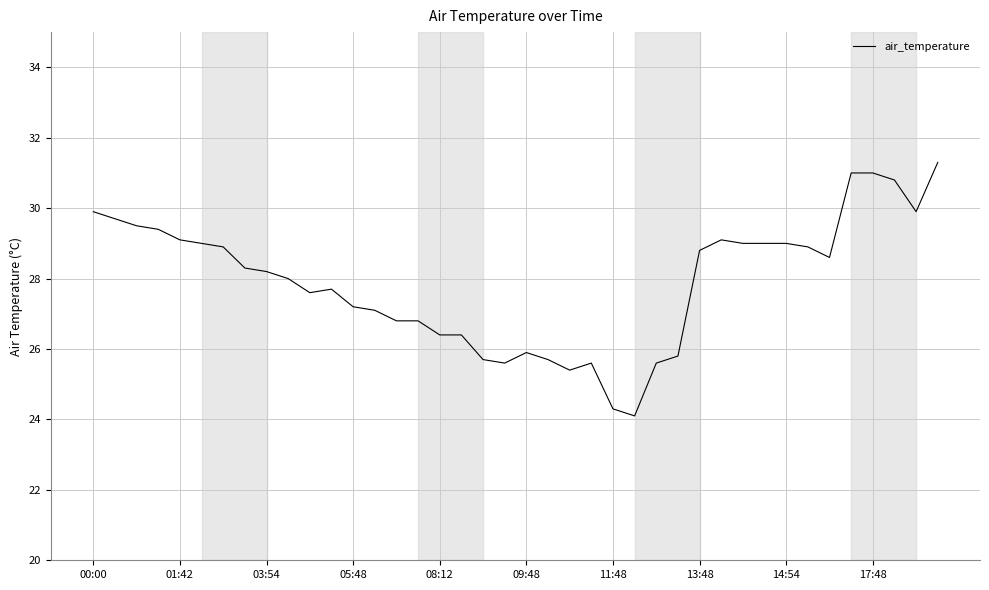

What is the greatest value displayed?

31.3